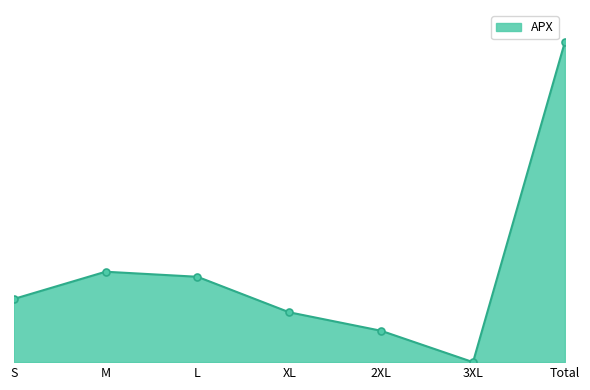

What position from the right is Total?

1